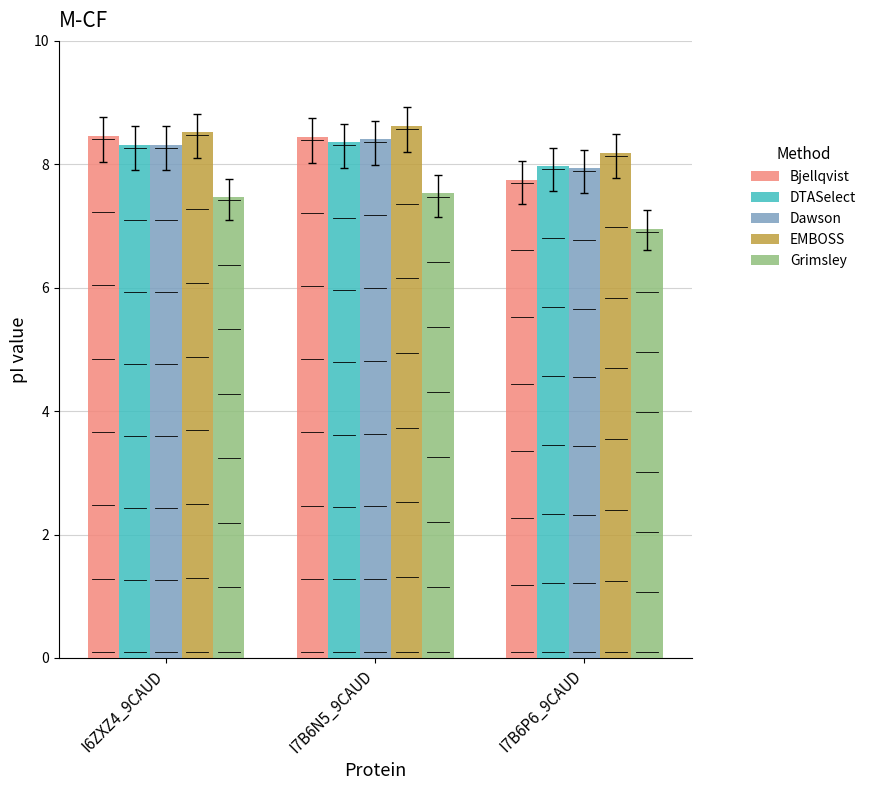

The value of Dawson at I7B6N5_9CAUD is 5.5. True or false?

False